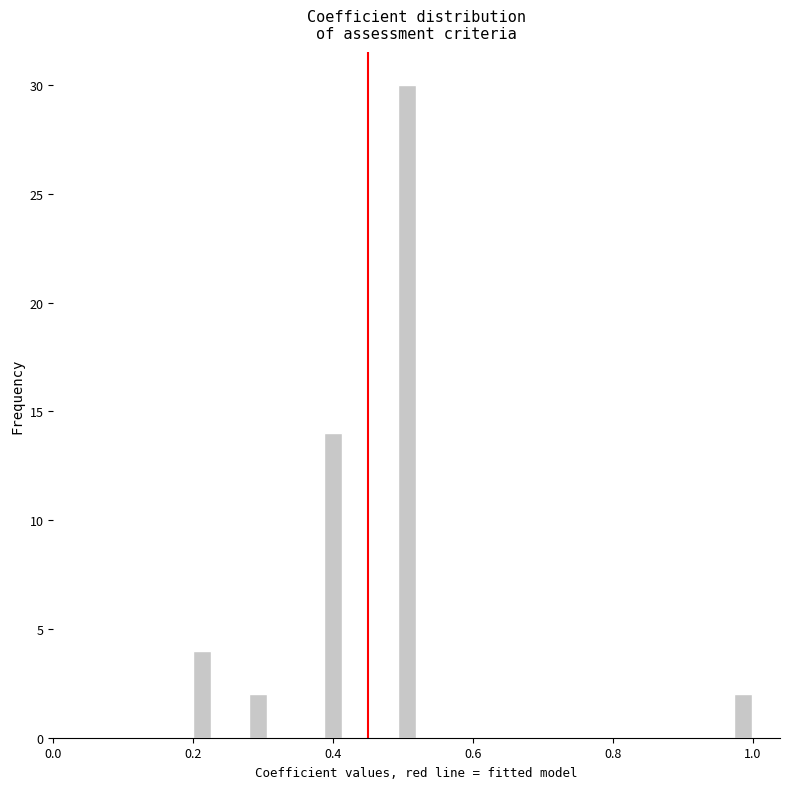

Around what value on the x-axis is the tallest bar? Give the approximate position of its centre, as read against the axis.

0.50